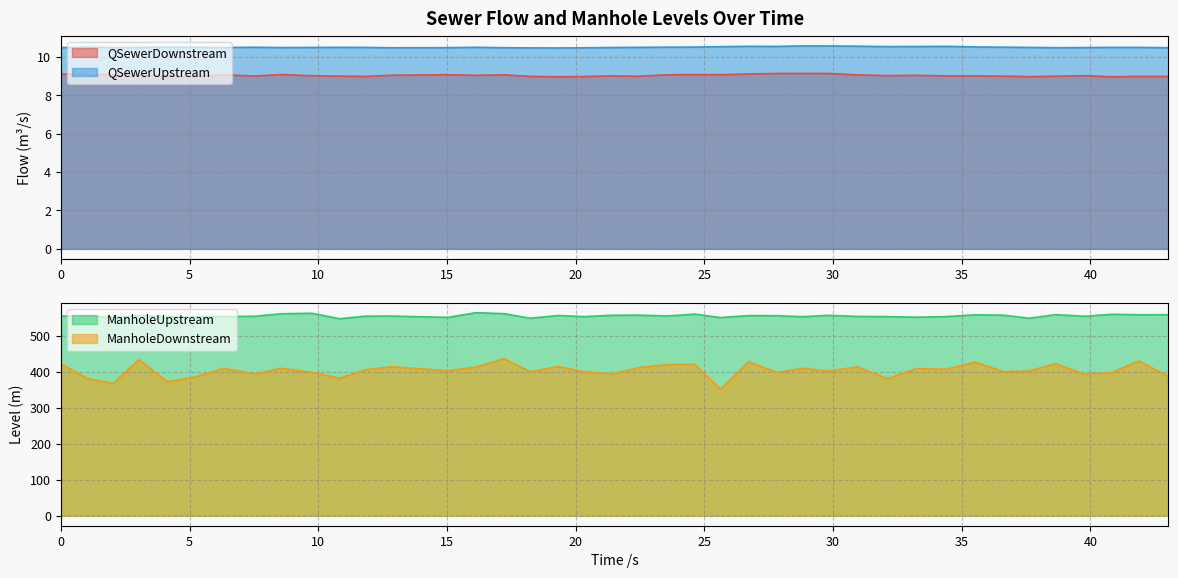

The ManholeDownstream series shows 635.9 at 43.024. True or false?

False